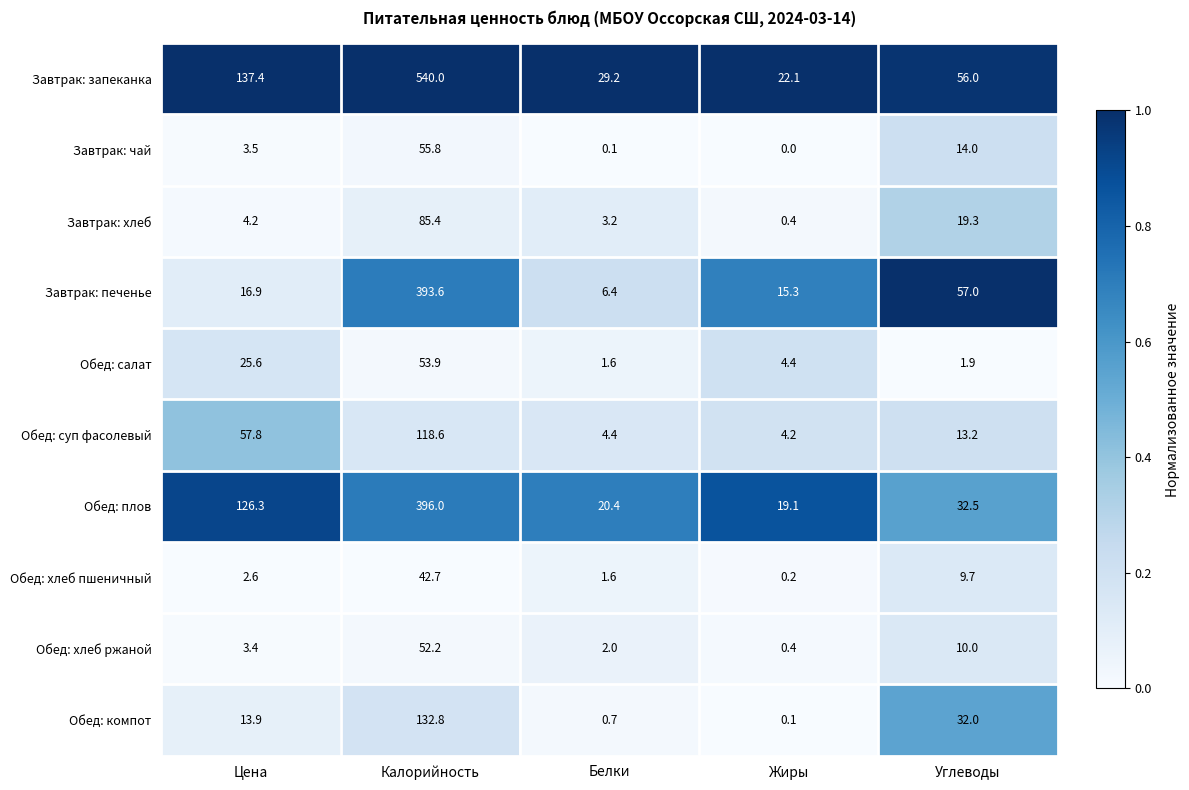

What is the sum of all Обед: хлеб ржаной values?

68.0